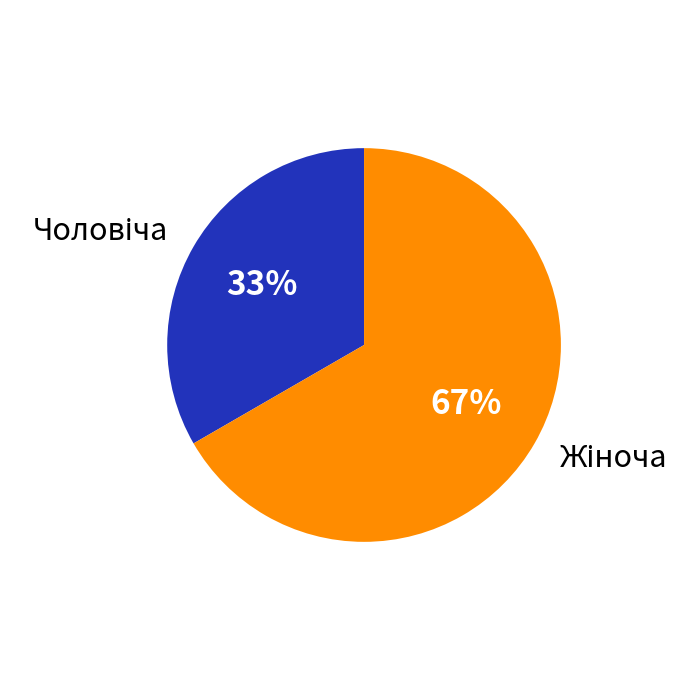

Is there any slice that represents more than half of the pie?

Yes